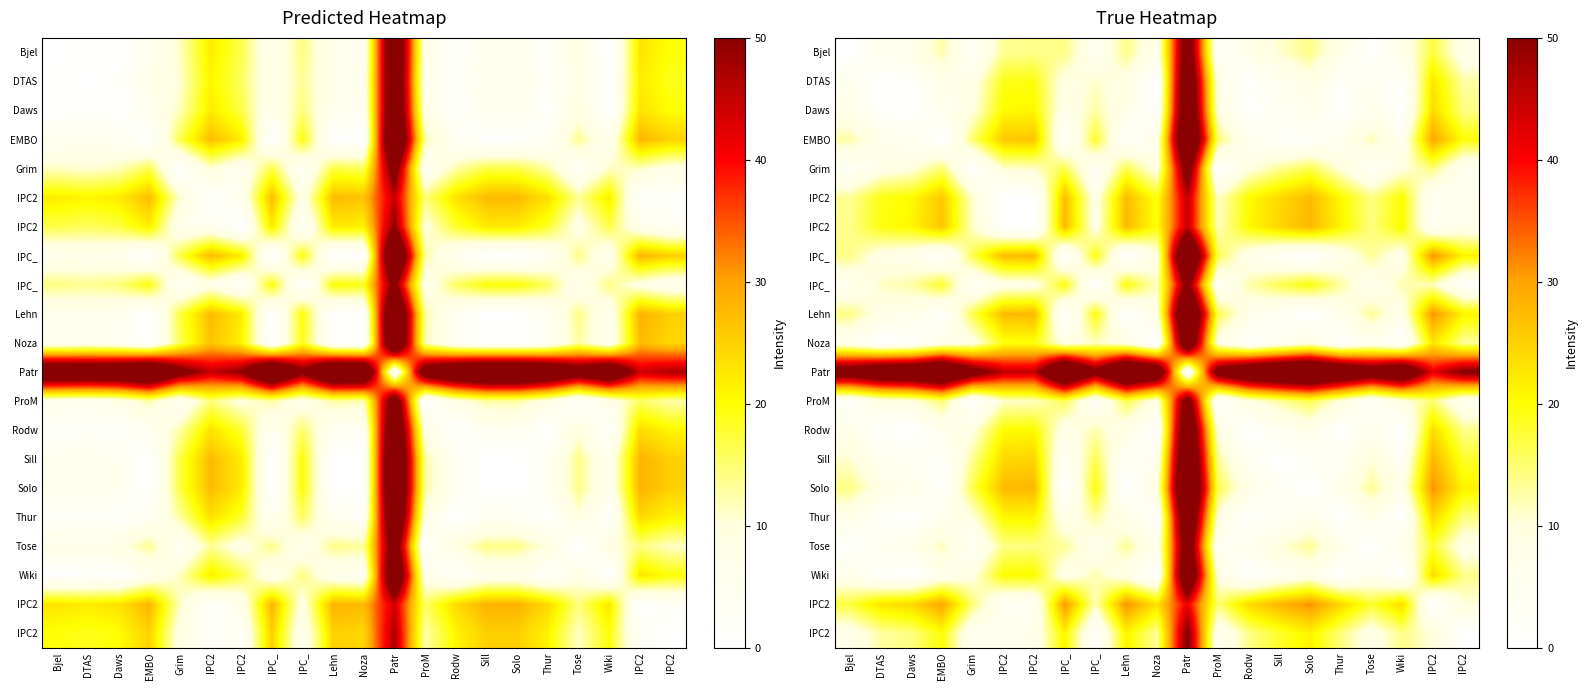

Between Lehn and IPC2, which is larger?

Lehn